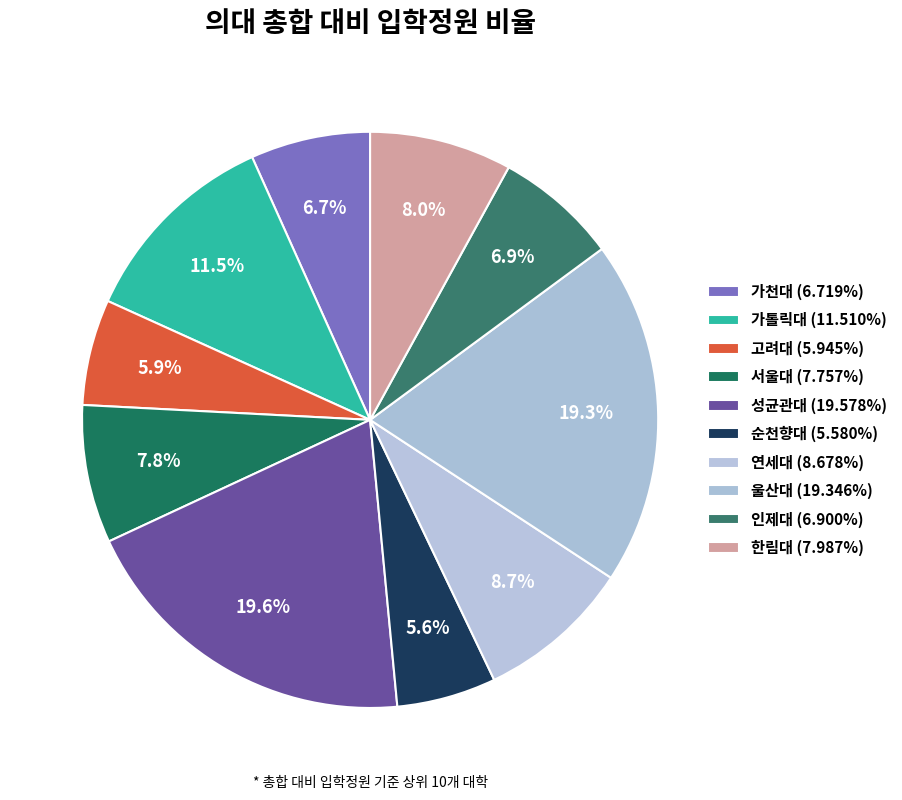

True or false: 울산대 accounts for 19% of the total.

True